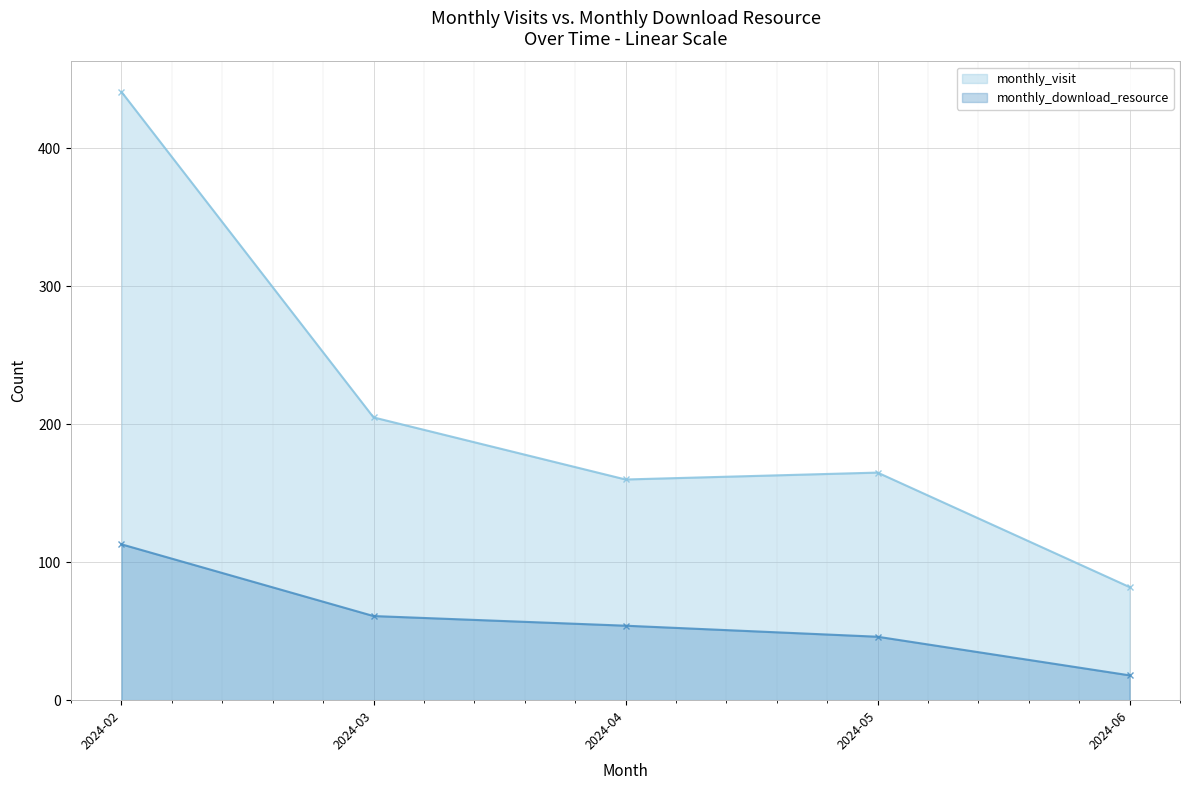

What is the highest value of the monthly_visit series?

441